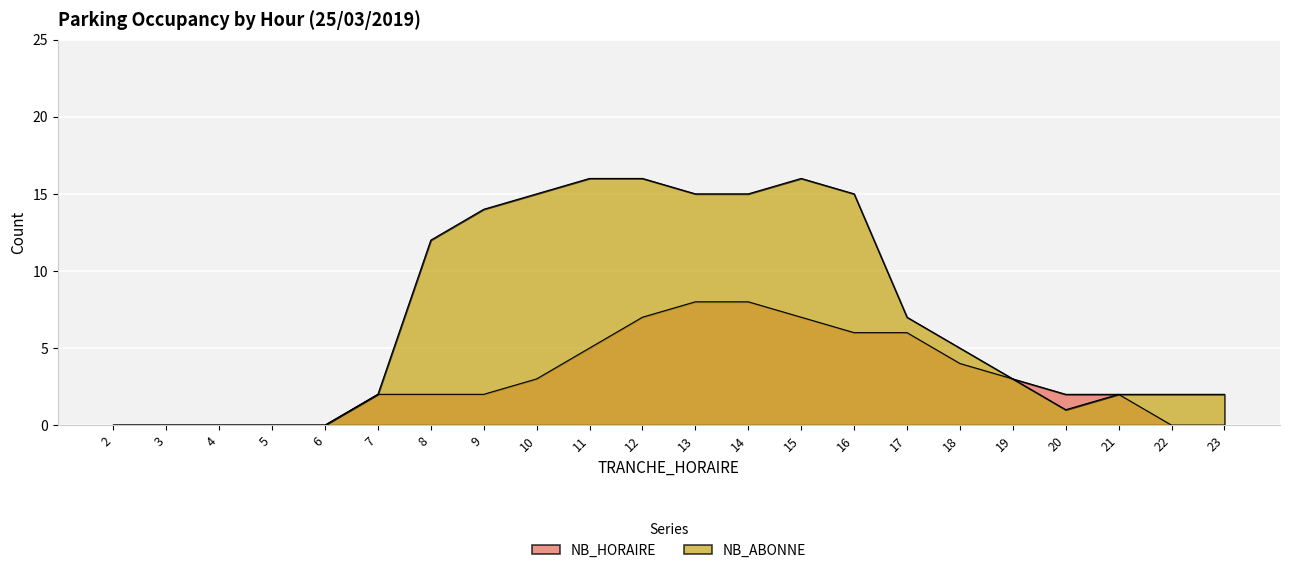

Where is NB_ABONNE nearest to the value 8?

17